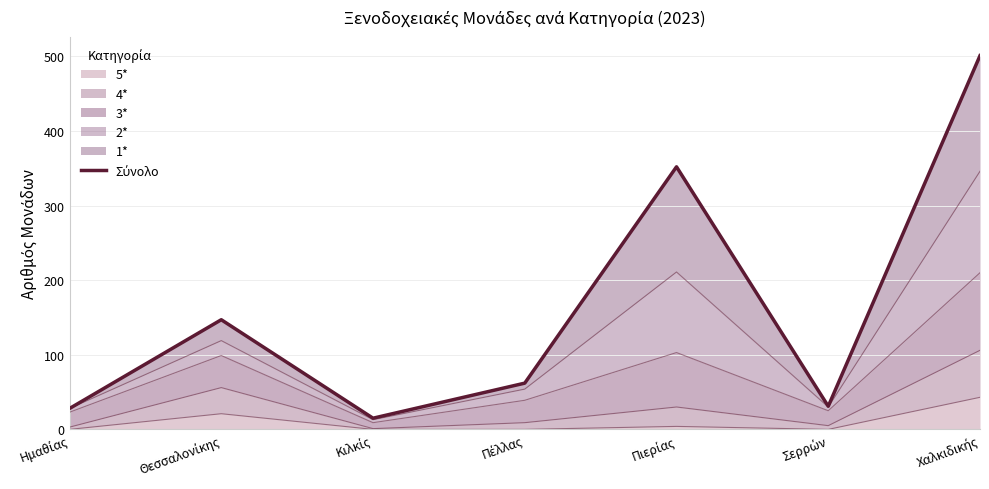

How many lines are shown in the chart?

1